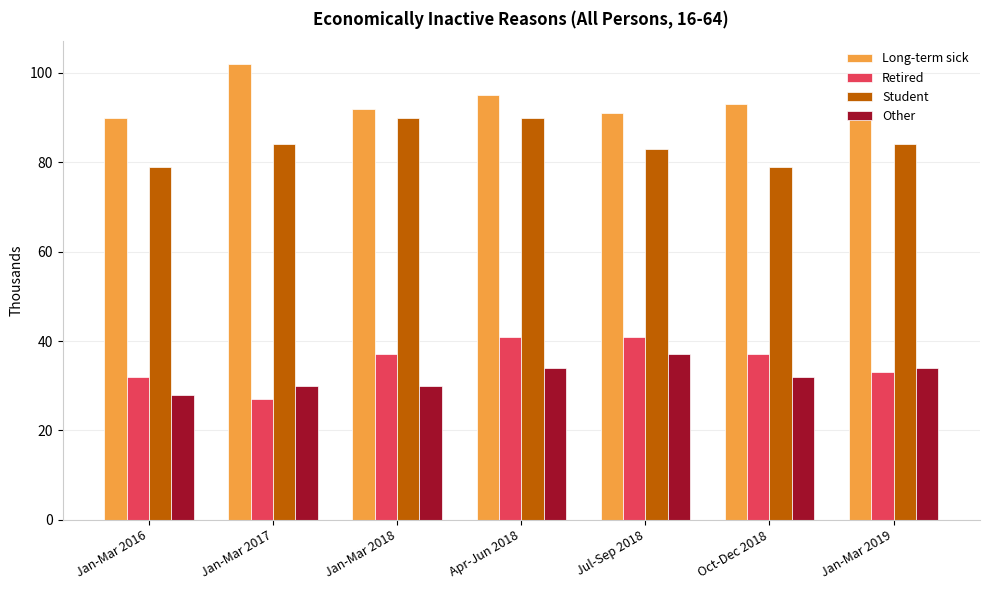

How many data points in Retired are less than 37?

3